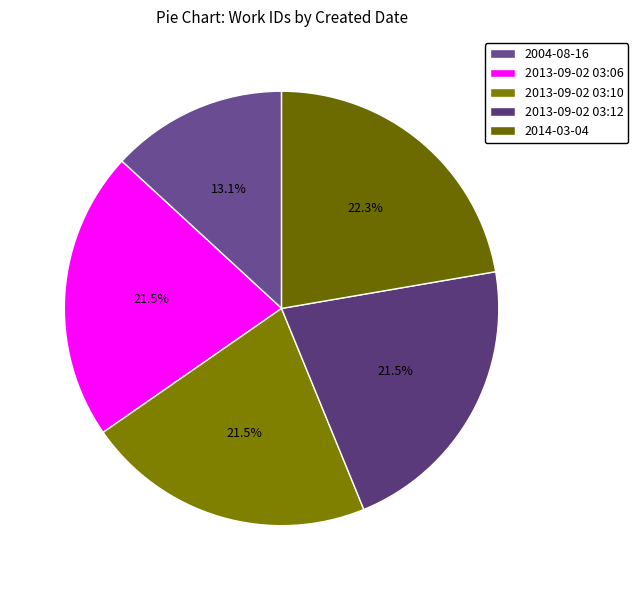

How many slices are in this pie chart?

5